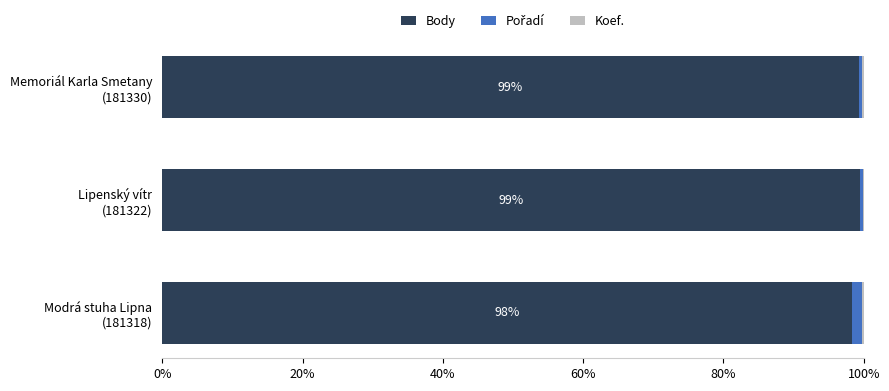

What is the sum of all Body values?

297.1